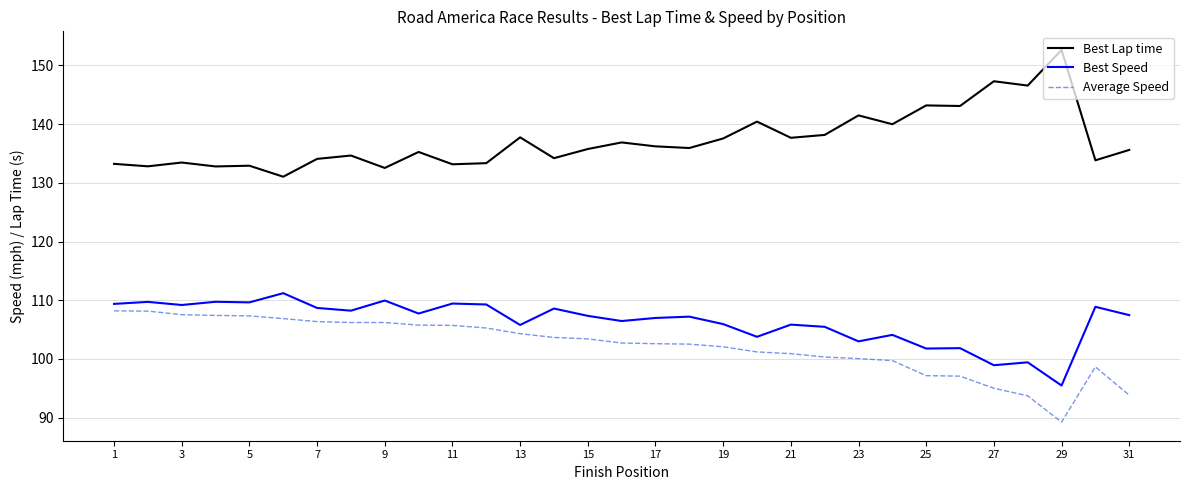

What is the smallest value displayed?

89.2